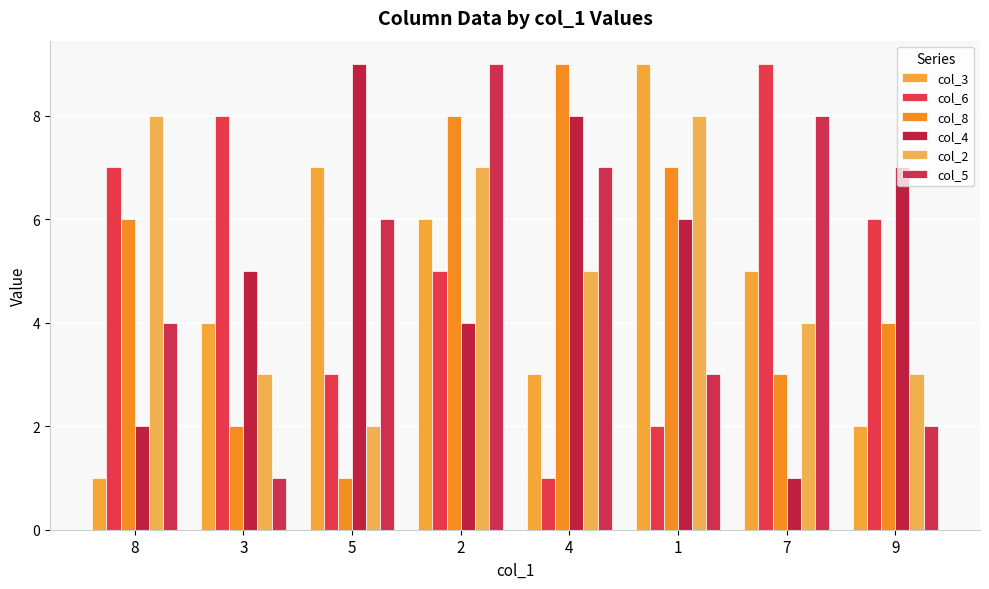

What position from the left is 4?

5